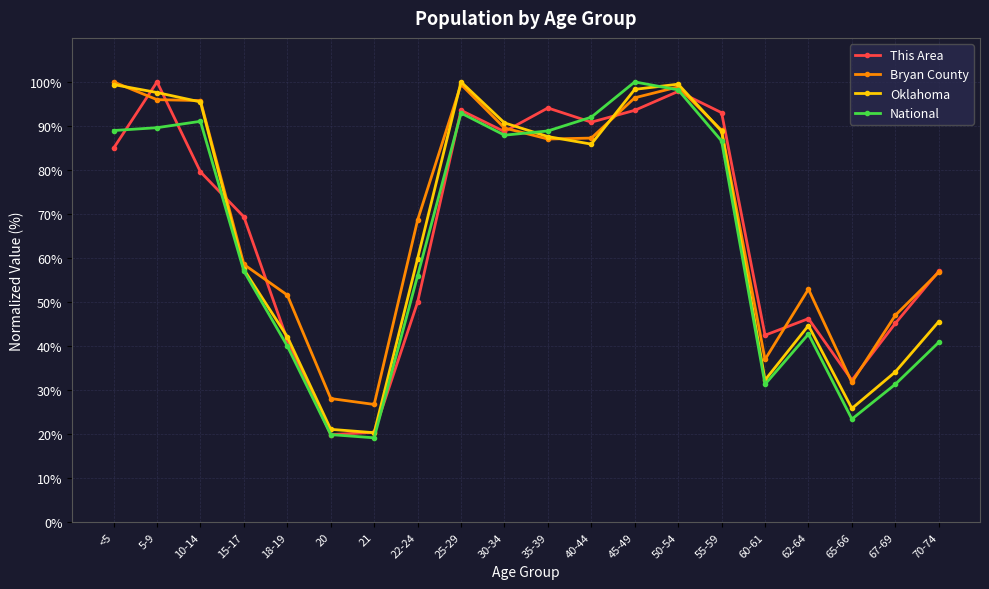

At how many categories does at least one series exceed 65?

12